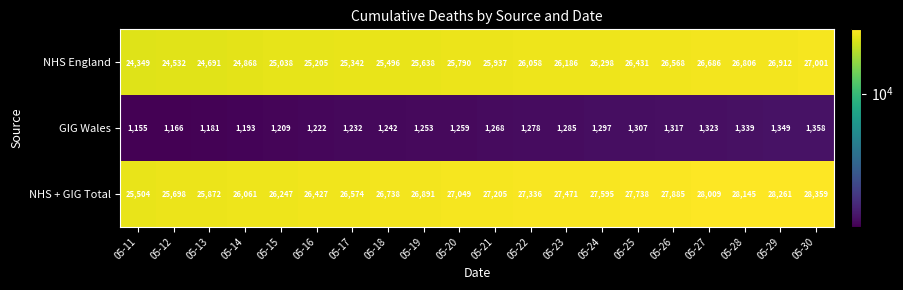

The NHS + GIG Total series shows 27049 at 05-20. True or false?

True